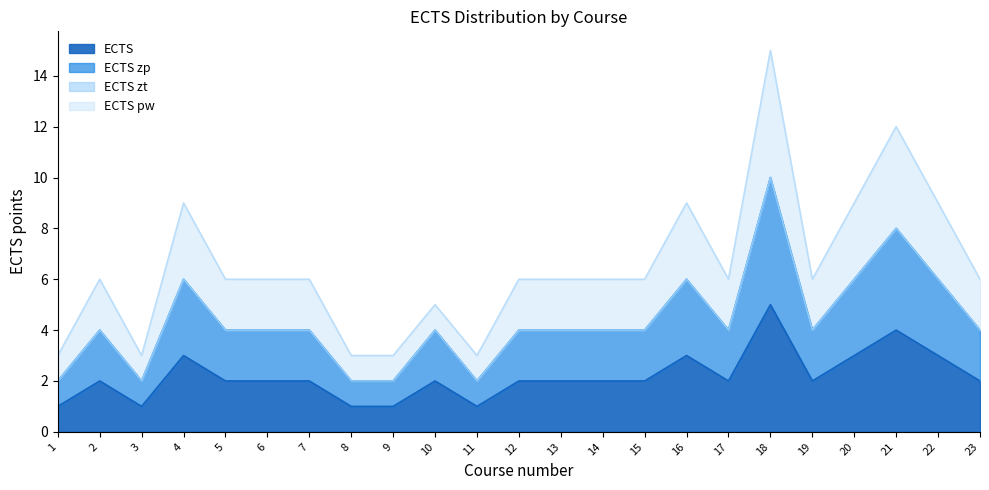

True or false: ECTS and ECTS zp cross at least once.

False